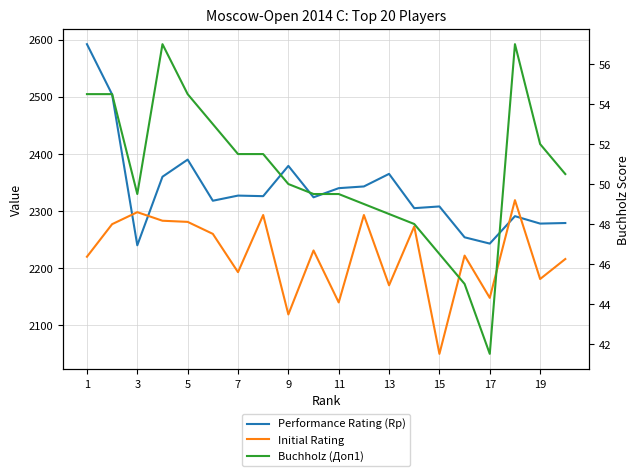

What is the difference between the highest and lowest values at 15?

2261.5